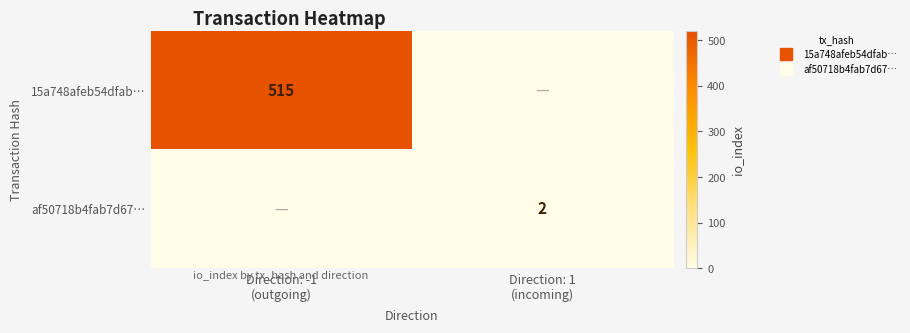

Count the number of categories in the chart.

2